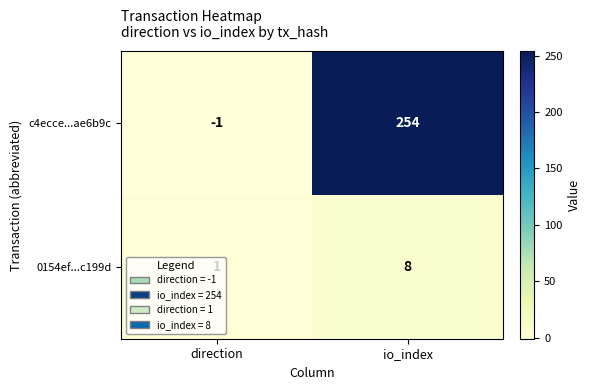

What is the total value across all series at io_index?

262